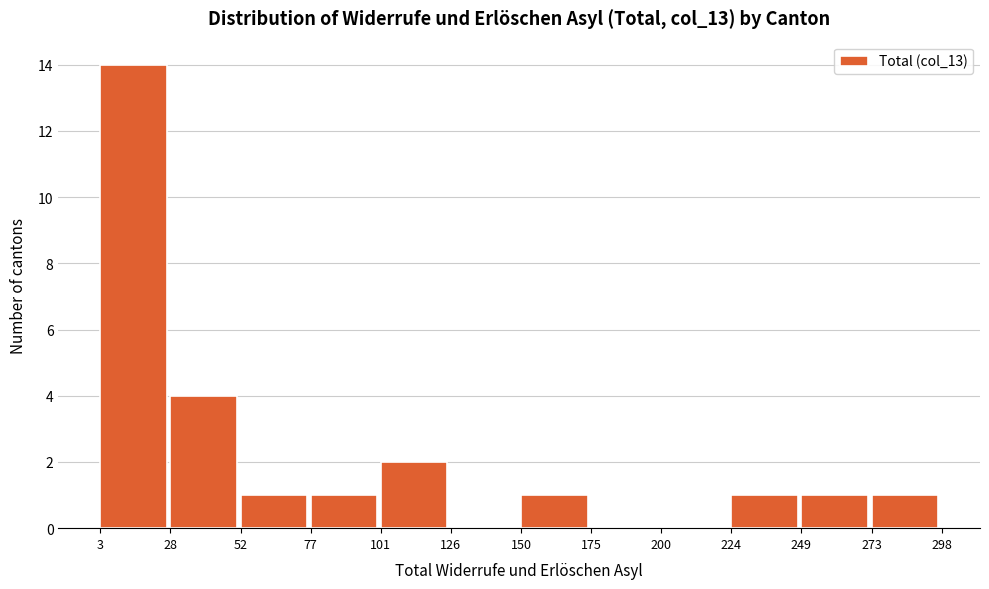

Over which range of the x-axis is the bar tallest?

3 to 28